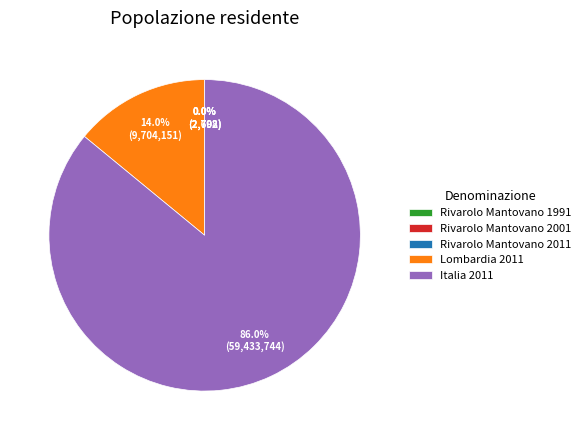

To the nearest percent, what is the combined percentage of Italia 2011 and Lombardia 2011?

100%